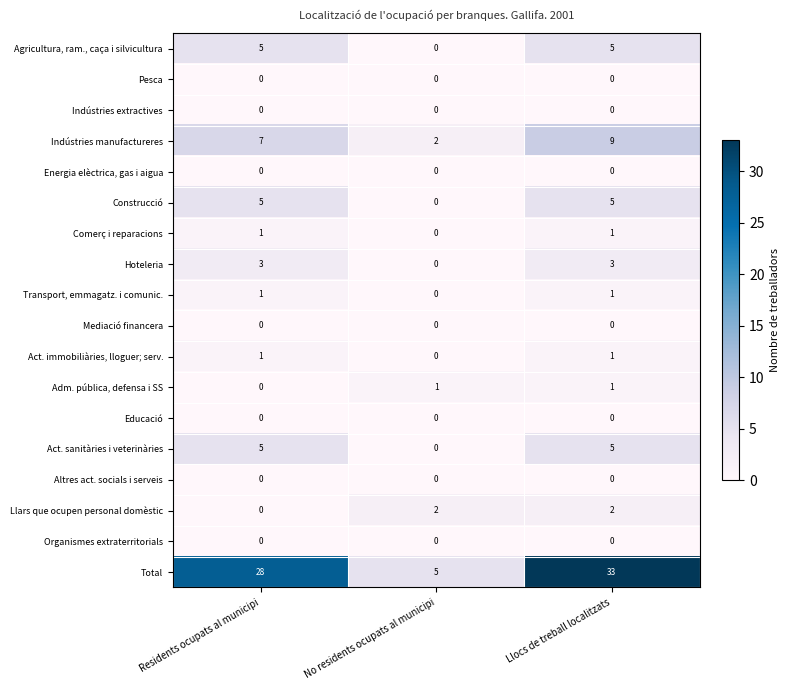

What is the difference between the highest and lowest values at Llocs de treball localitzats?

33